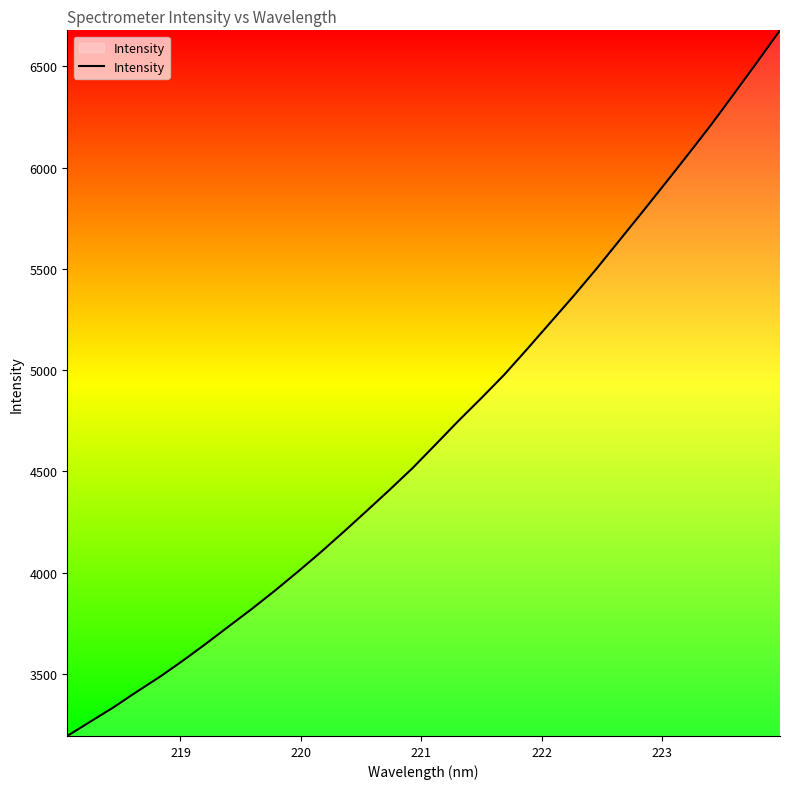

Reading right to left, what are all the values shown in this chart?

6678.6	6520.8	6365.4	6211.9	6065.8	5922.2	5780.0	5639.6	5499.3	5364.7	5234.7	5105.1	4977.8	4861.8	4749.1	4631.6	4515.2	4407.9	4303.3	4199.9	4099.0	4002.4	3908.5	3818.7	3732.9	3646.4	3562.9	3483.4	3409.8	3333.6	3263.5	3192.9